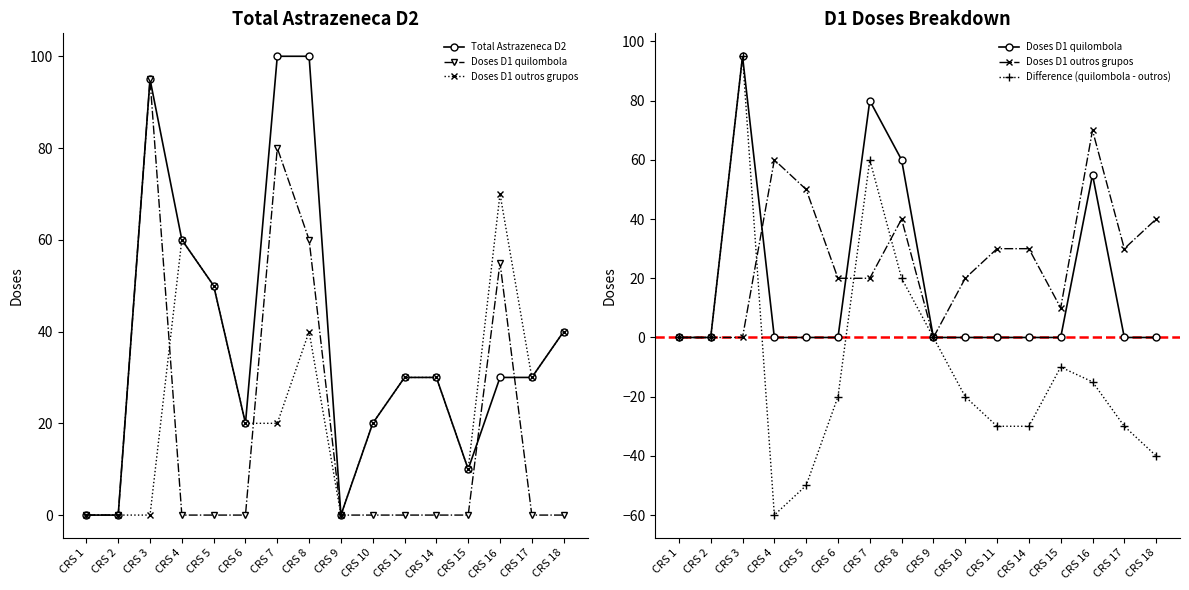

True or false: Doses D1 outros grupos and Total Astrazeneca D2 intersect in this chart.

False